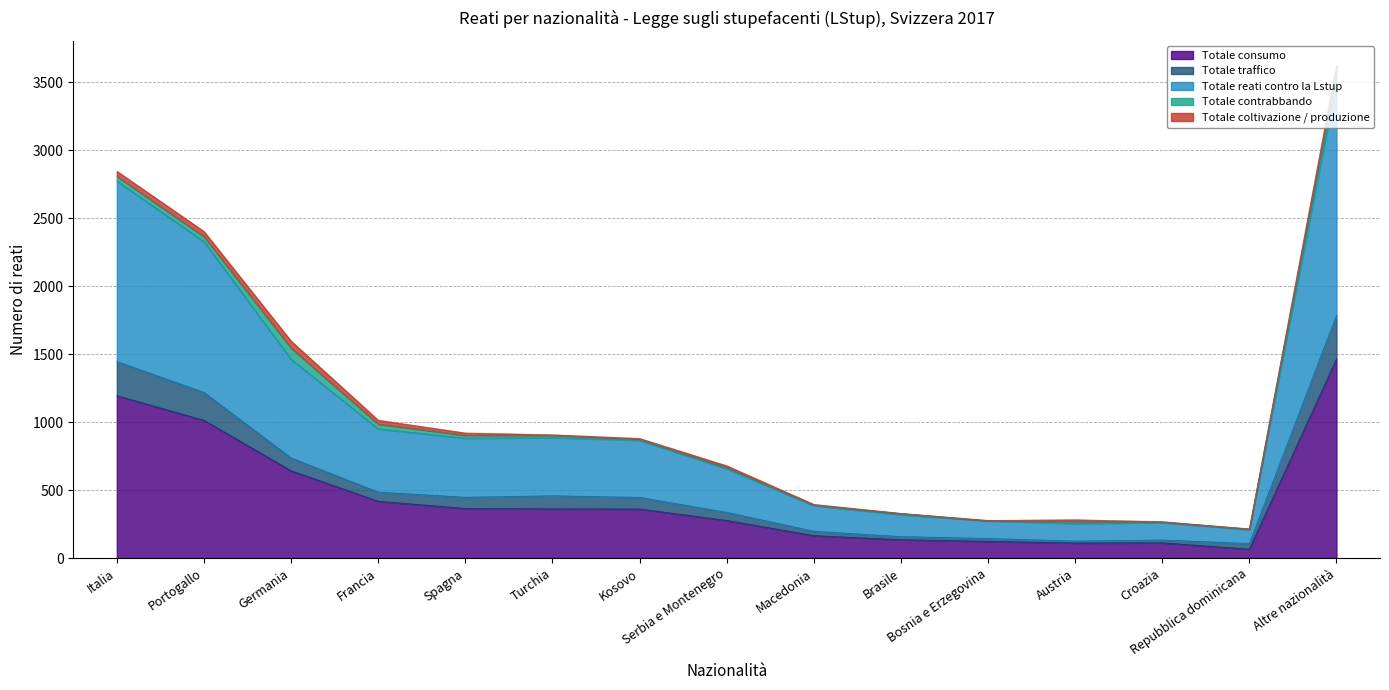

What are all the series names shown in the legend?

Totale consumo, Totale traffico, Totale reati contro la Lstup, Totale contrabbando, Totale coltivazione / produzione